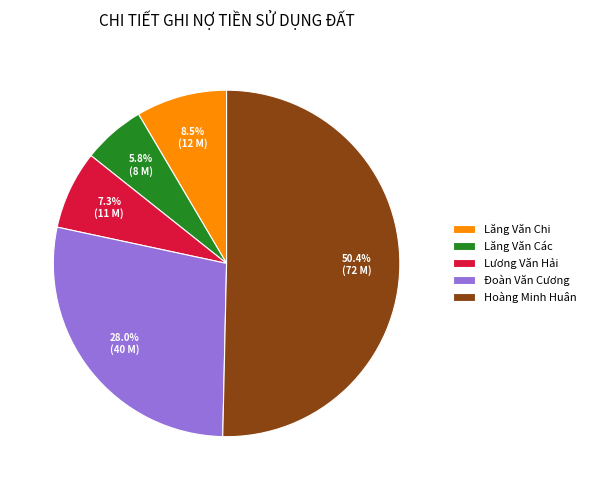

What is the majority slice?

Hoàng Minh Huân